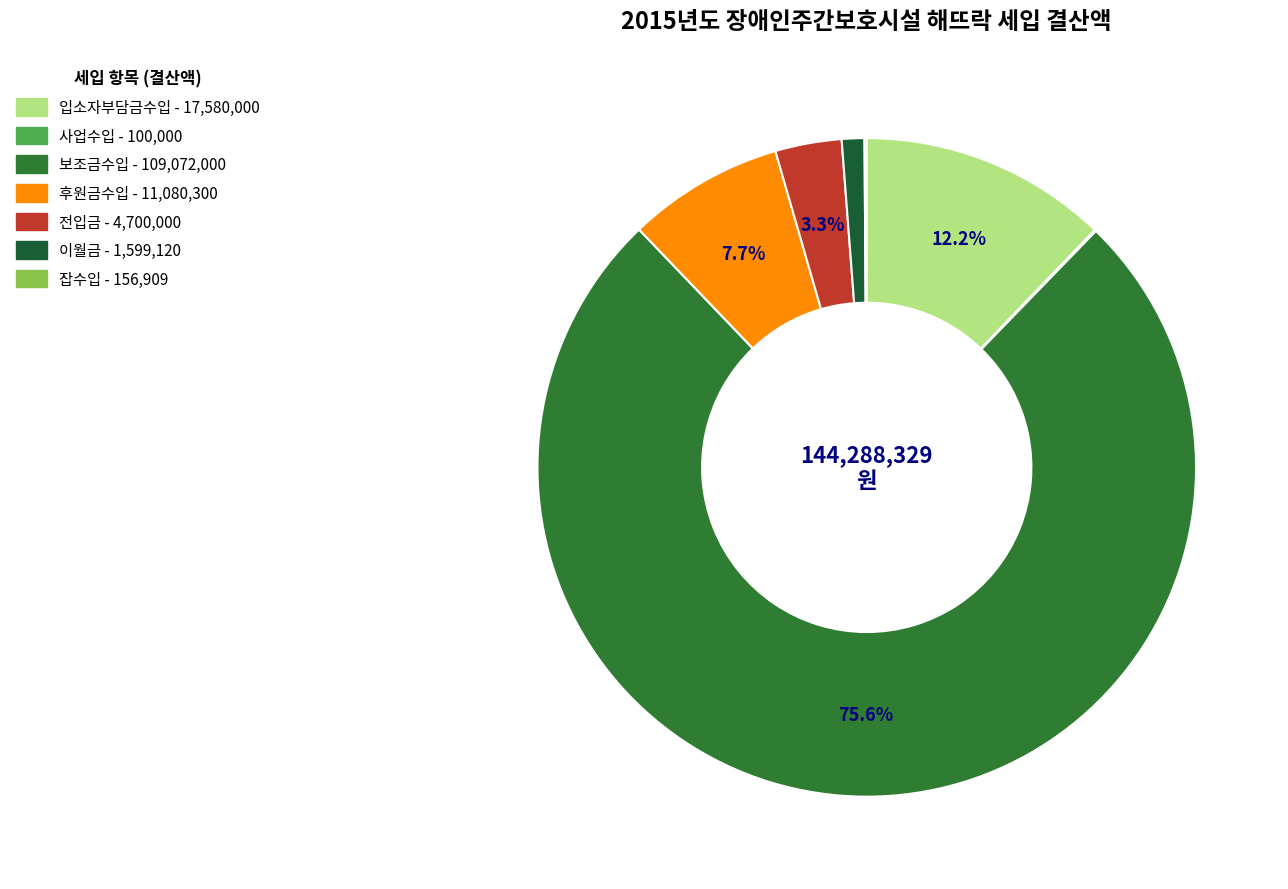

To the nearest percent, what is the difference between the largest and smallest slice percentages?

76%